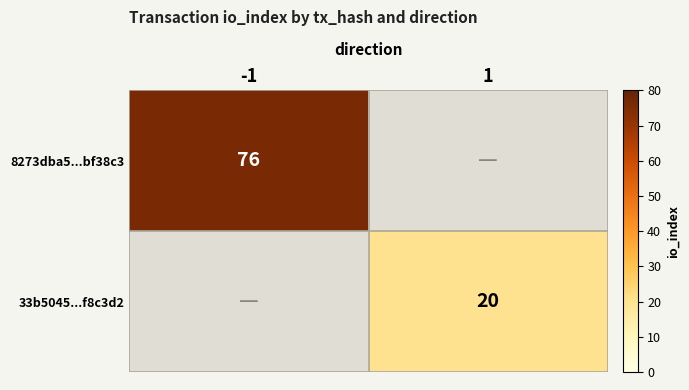

True or false: 8273dba5...bf38c3 has a value of 76 at -1.

True